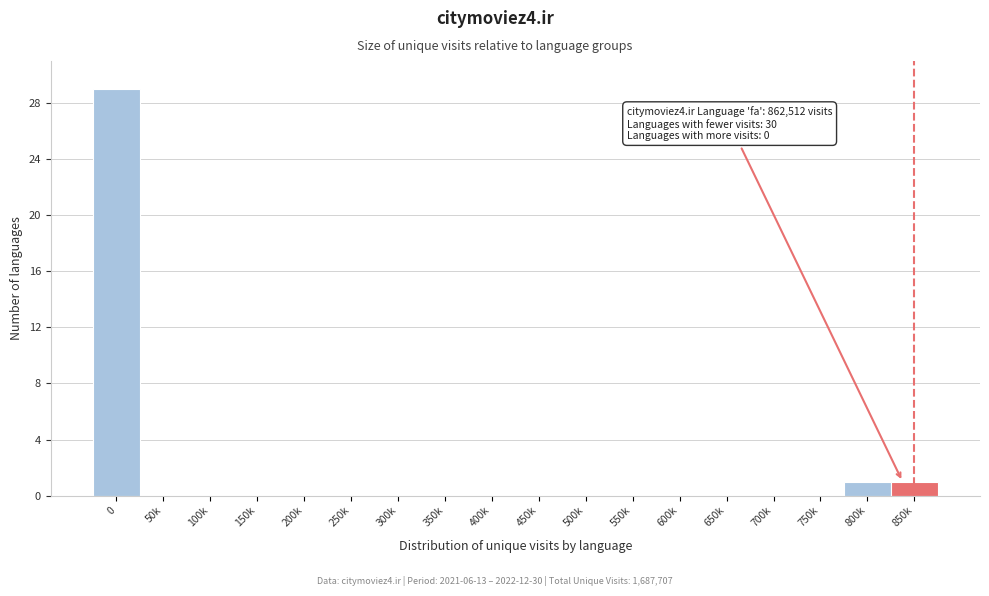

Reading right to left, what are all the values shown in this chart?

850k=1	800k=1	750k=0	700k=0	650k=0	600k=0	550k=0	500k=0	450k=0	400k=0	350k=0	300k=0	250k=0	200k=0	150k=0	100k=0	50k=0	0=29